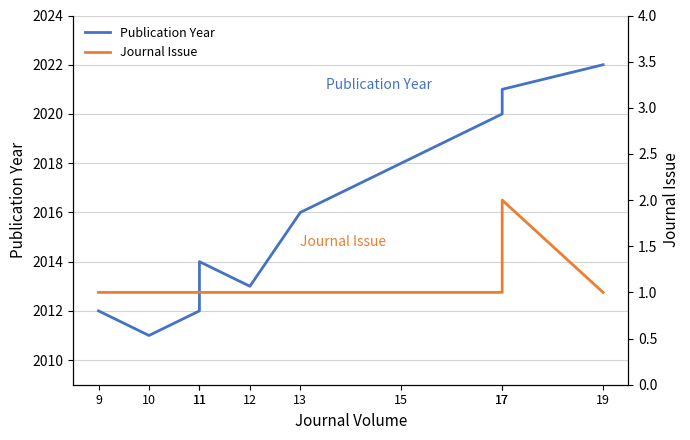

Reading left to right, what are all the values shown in this chart?

Publication Year: 2012	2011	2012	2014	2013	2016	2018	2020	2021	2022
Journal Issue: 1	1	1	1	1	1	1	1	2	1